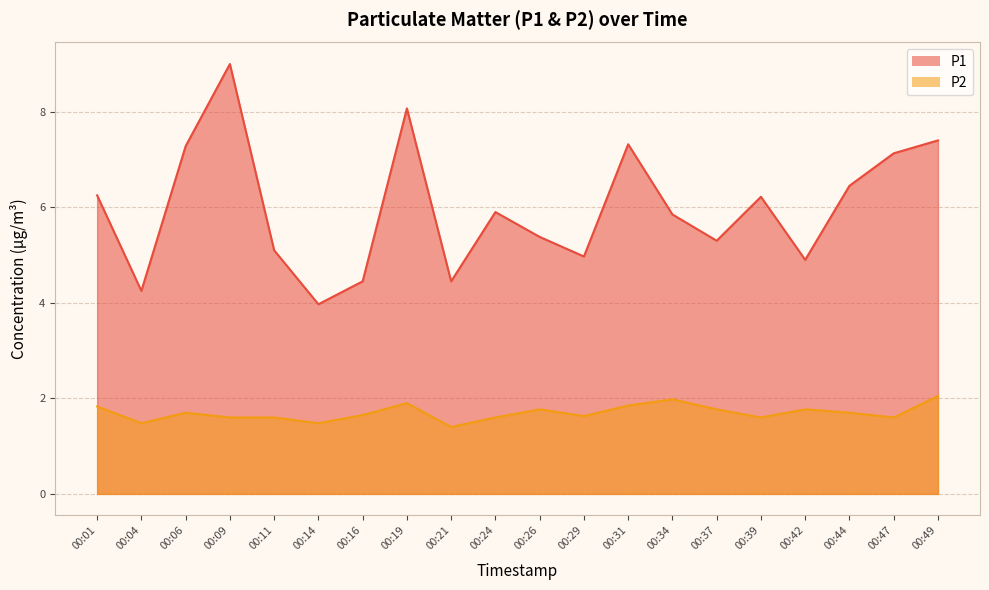

What are all the series names shown in the legend?

P1, P2